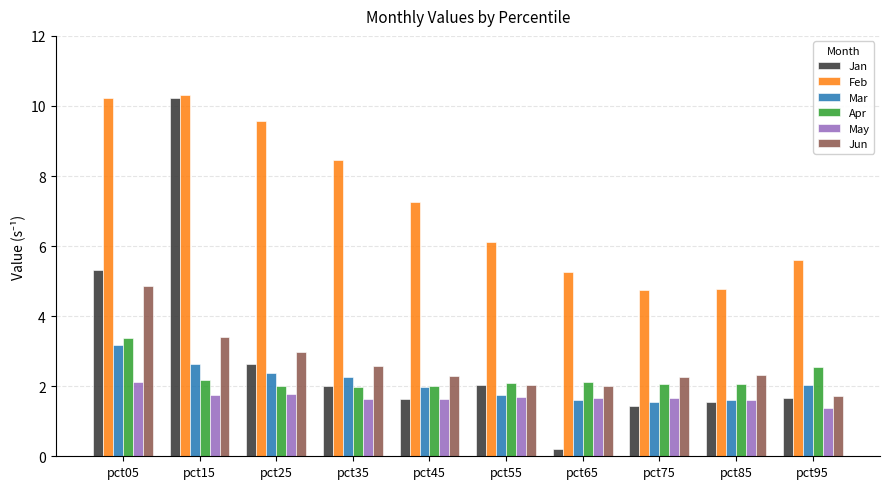

At how many categories does at least one series exceed 9?

3